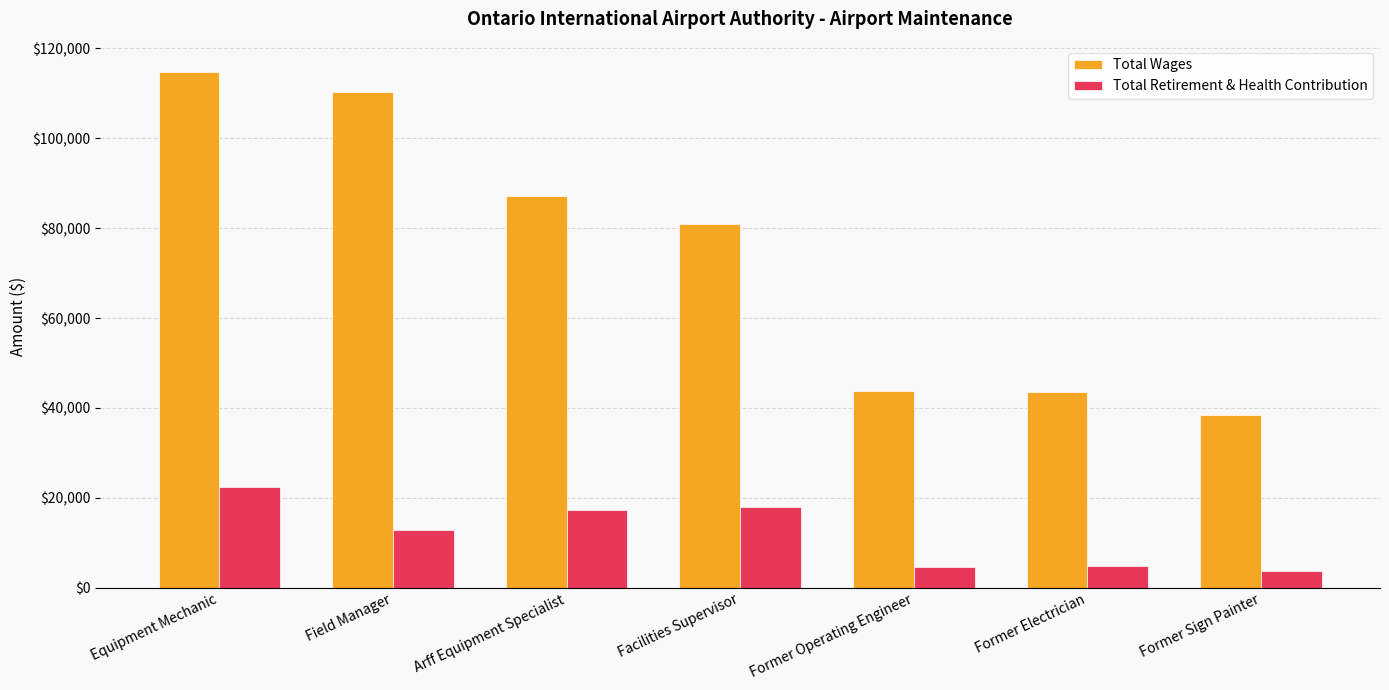

Which series has the widest spread of values?

Total Wages